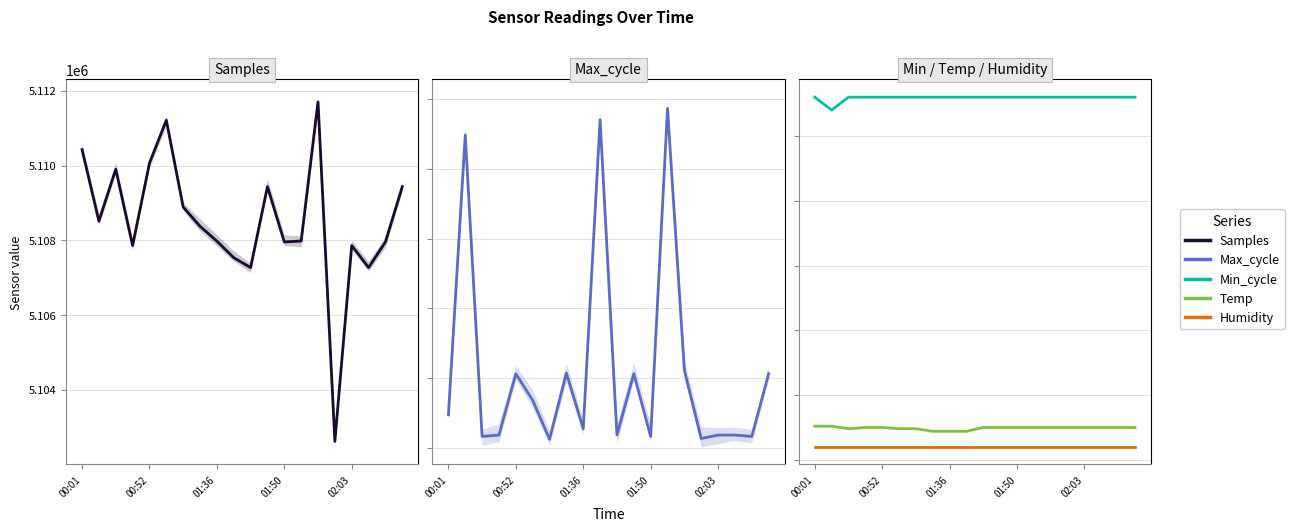

At which category is the sum across all series the highest?

14